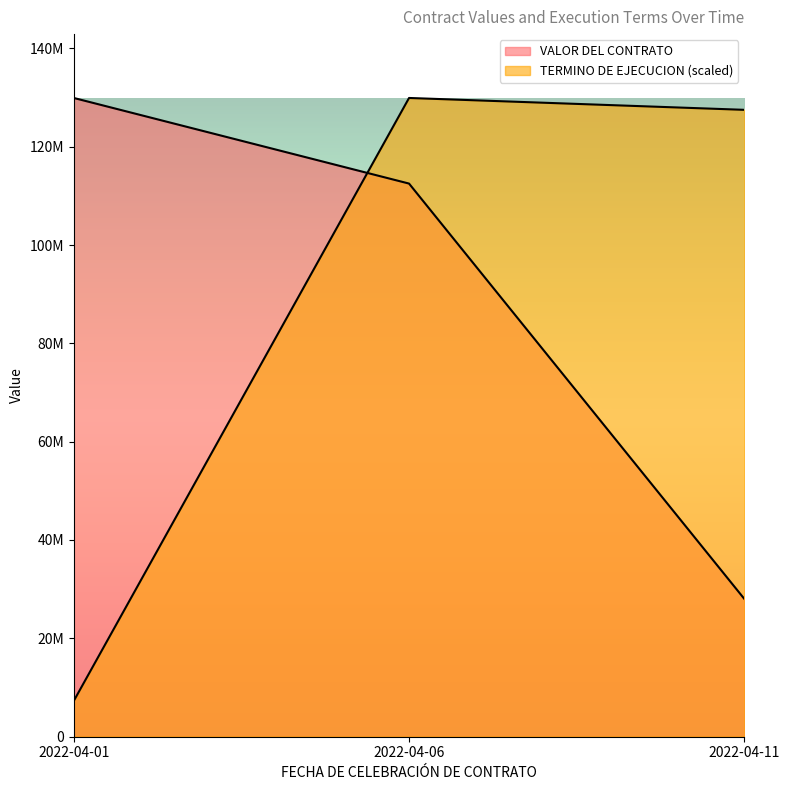

What is the approximate value of TERMINO DE EJECUCION at 2022-04-06?

129918881.0